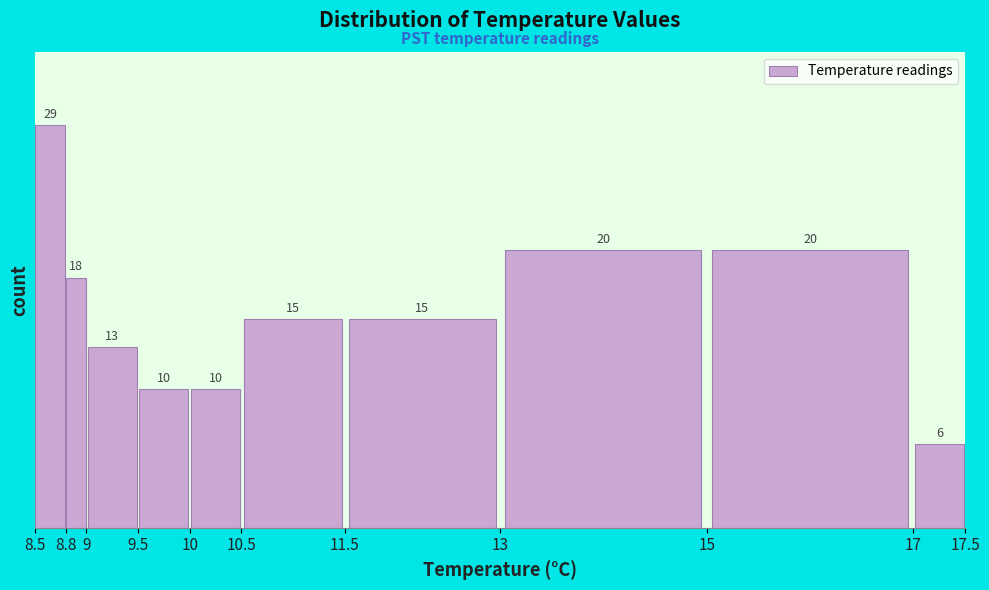

Reading left to right, transcribe this chart: for each bar, give the range it covers on the x-axis and its height.

8.5 to 8.8: 29
8.8 to 9: 18
9 to 9.5: 13
9.5 to 10: 10
10 to 10.5: 10
10.5 to 11.5: 15
11.5 to 13: 15
13 to 15: 20
15 to 17: 20
17 to 17.5: 6